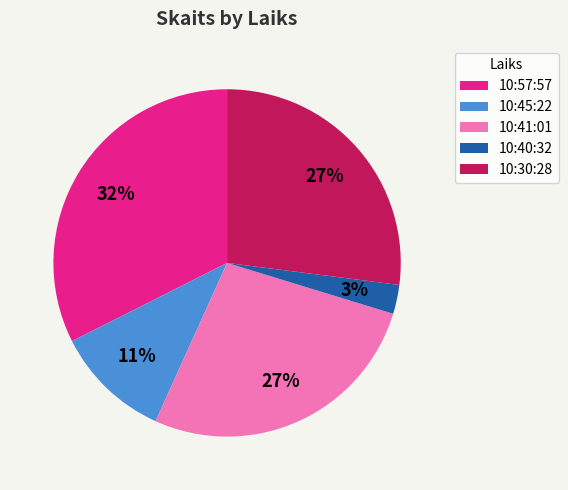

The 10:40:32 slice represents 8% of the pie. True or false?

False